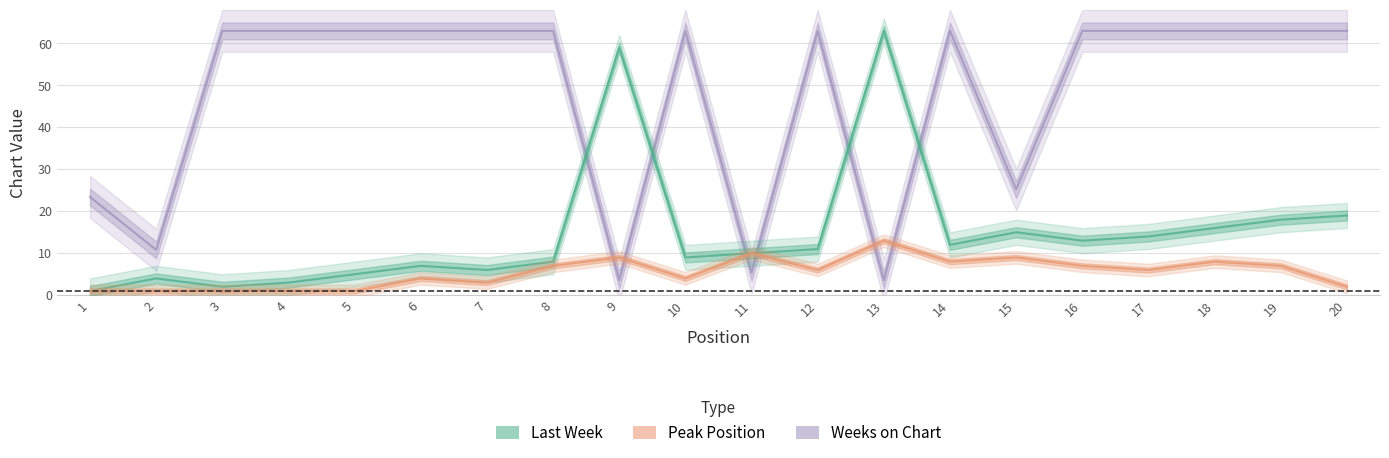

How many distinct data groups are displayed?

3